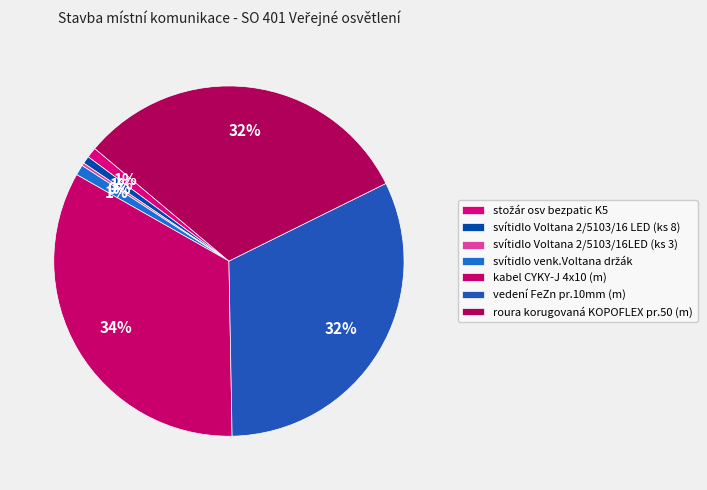

How many segments does this pie chart have?

7